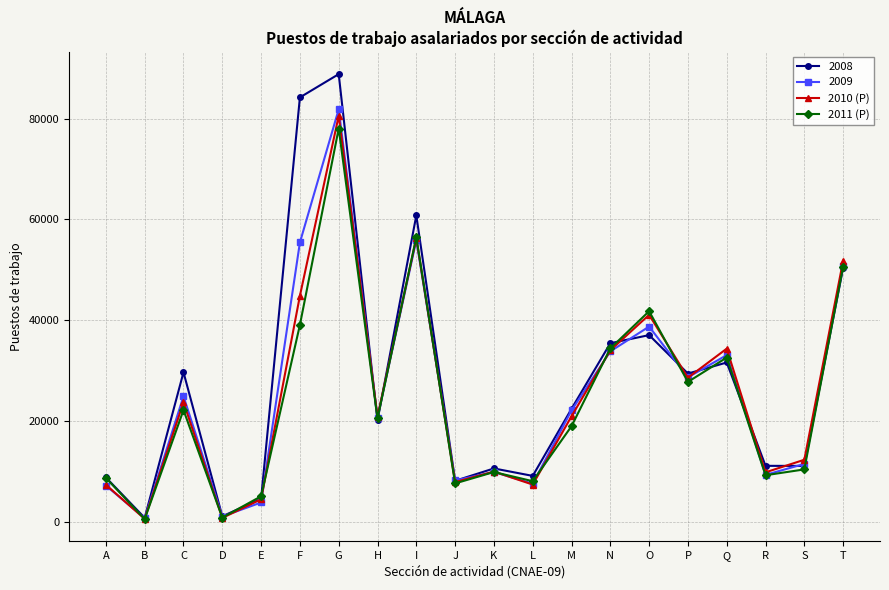

What is the spread (max minus min) of values at S?

1914